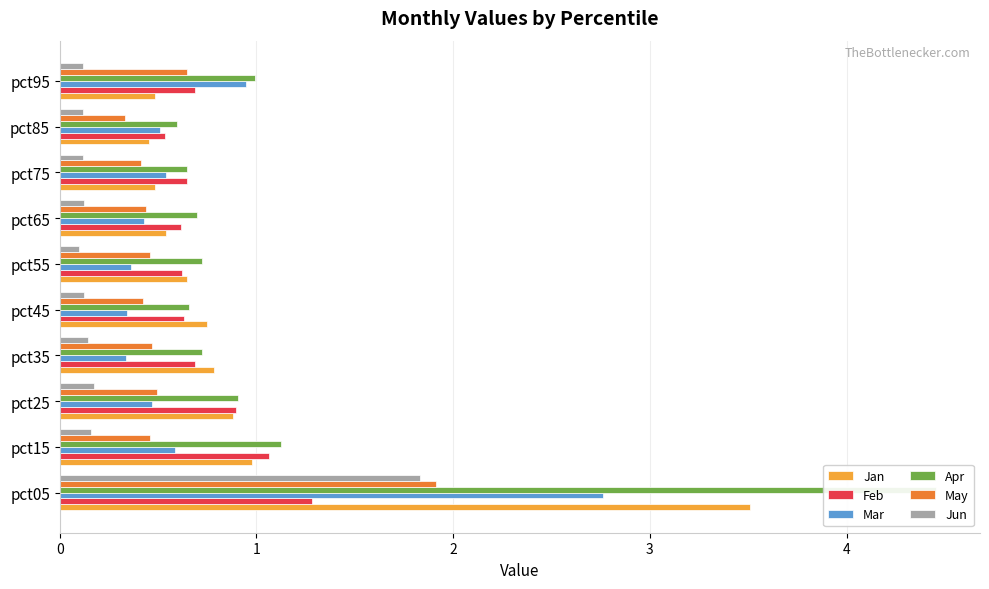

Are the bars grouped side by side (vs. stacked)?

Yes